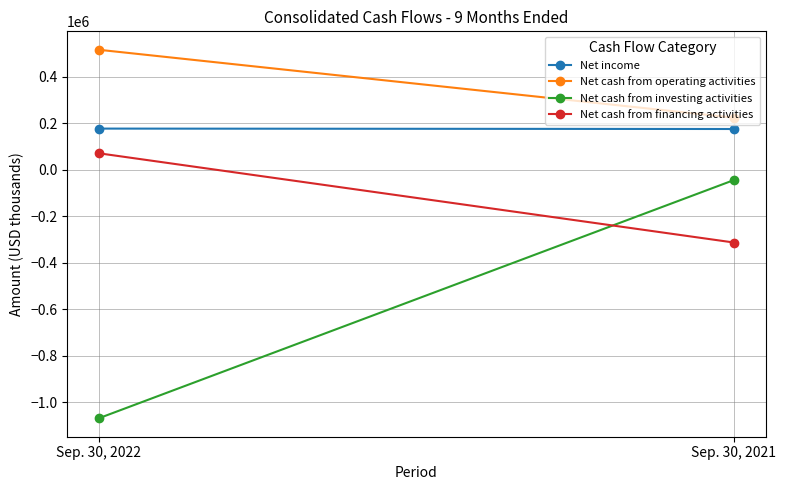

List the labels in order of Net income value, smallest first.

Sep. 30, 2021, Sep. 30, 2022